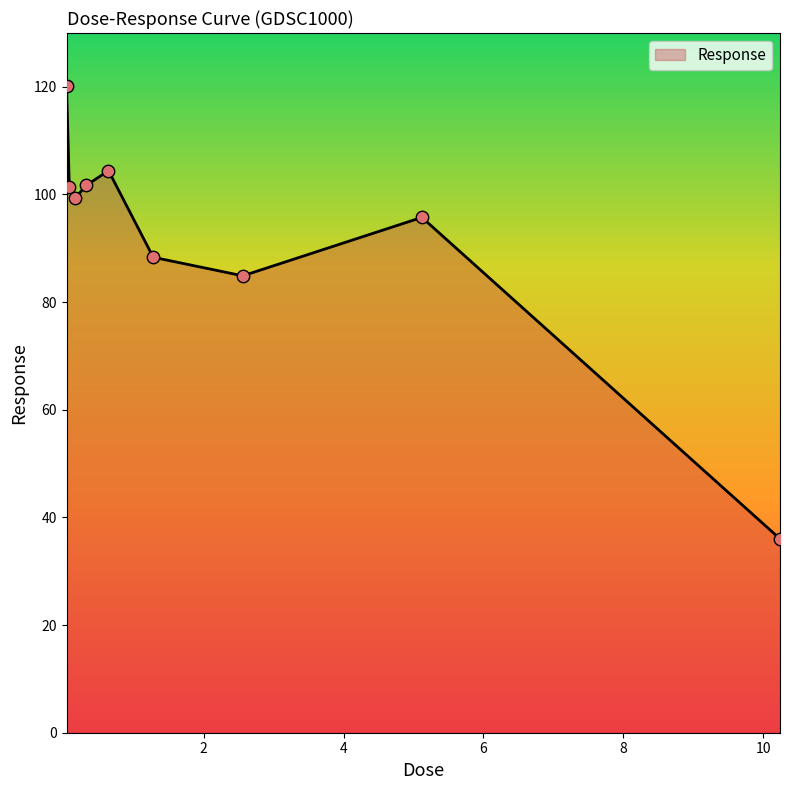

What is the smallest value displayed?

36.0